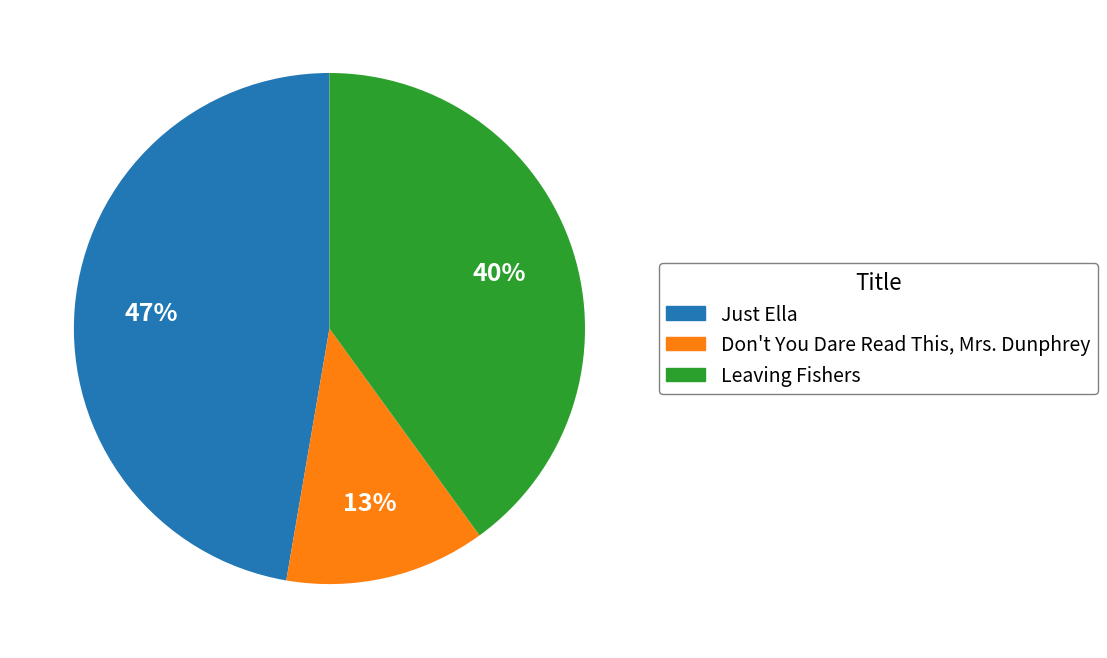

Which category has the smallest portion of the pie?

Don't You Dare Read This, Mrs. Dunphrey